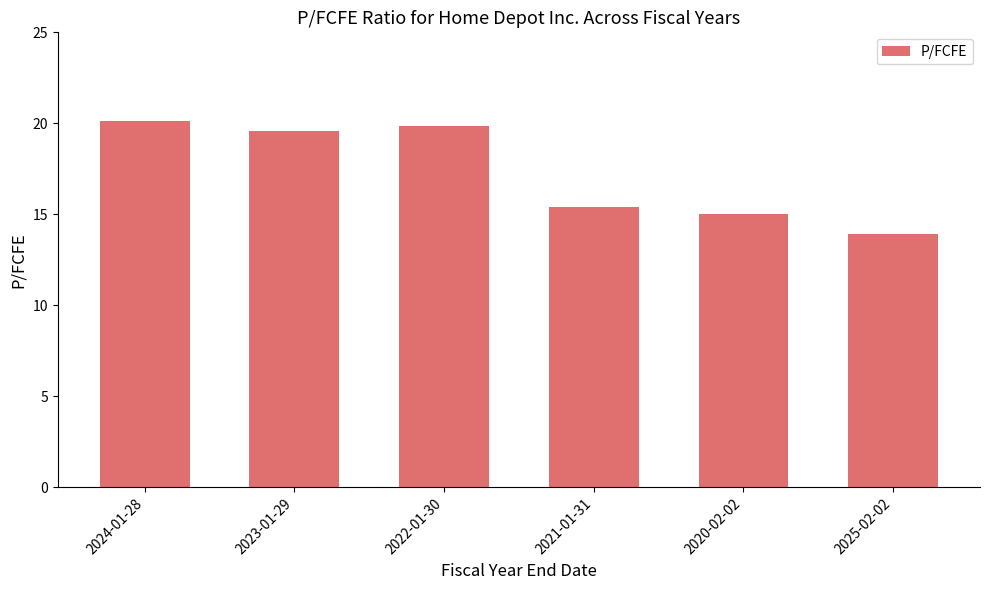

What is the sum of the values at 2025-02-02 and 2022-01-30?

33.8